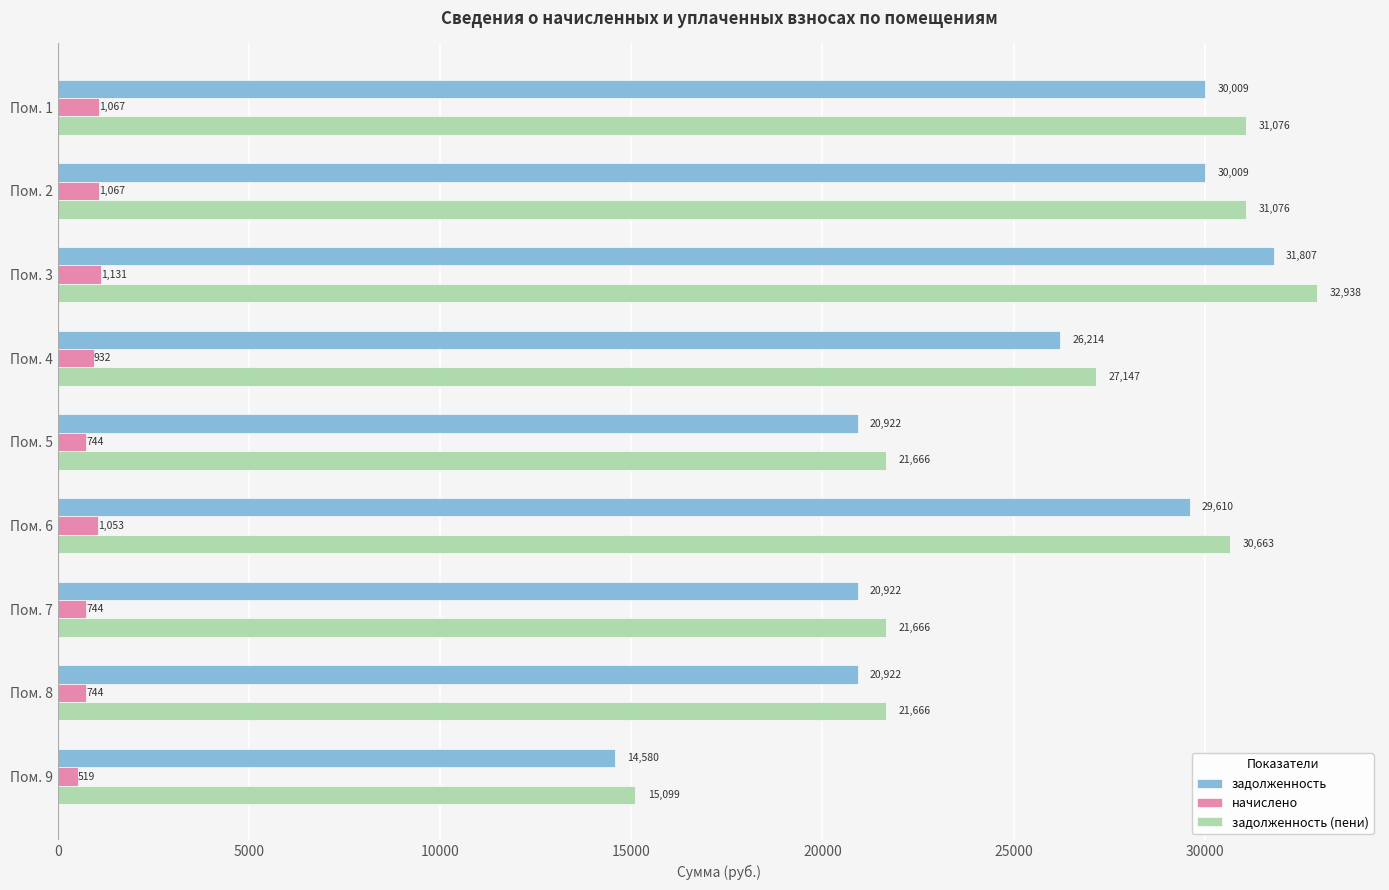

The value of начислено at Пом. 8 is 744.1. True or false?

True